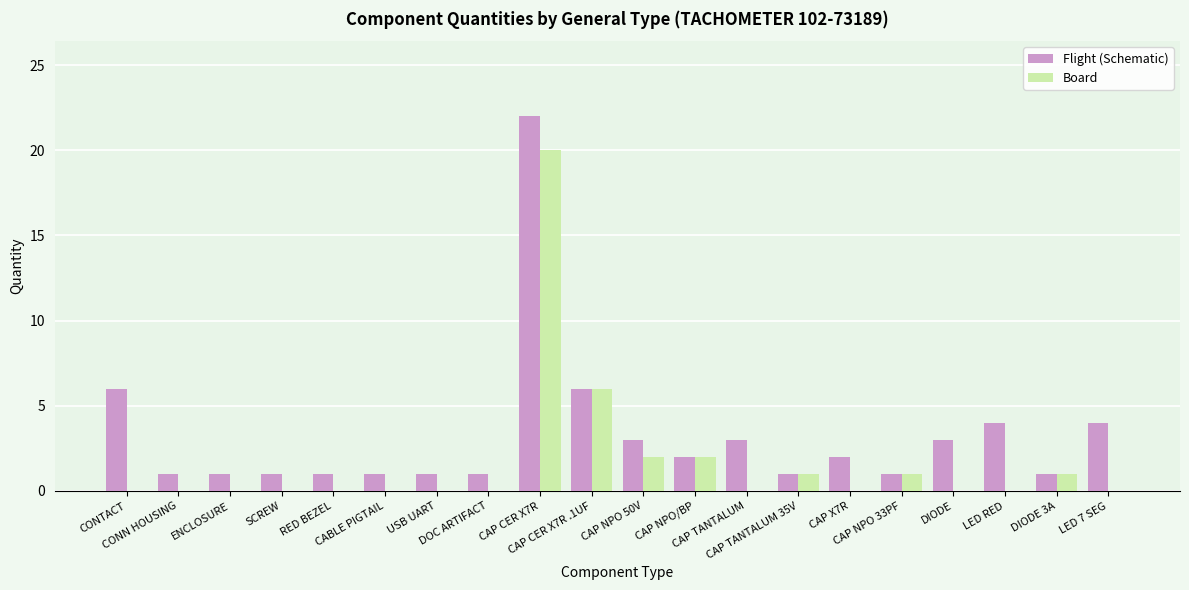

What is the sum of all Board values?

33